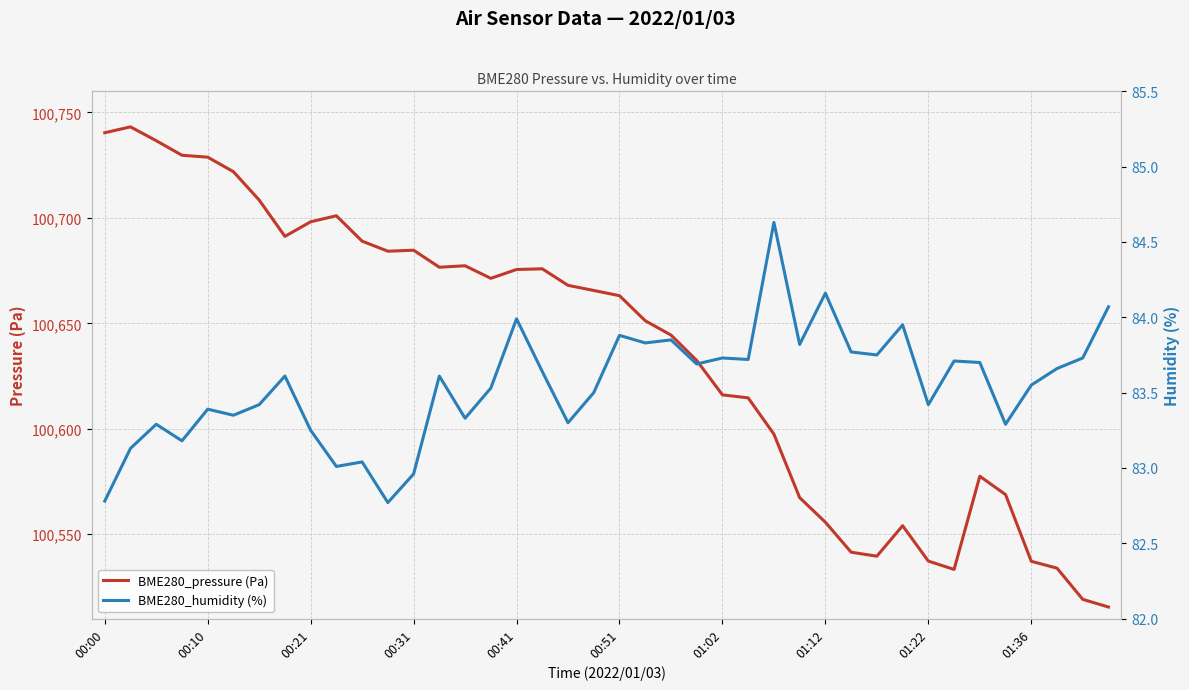

What is the sum of the BME280_humidity (%) values at 39 and 01:02?

167.5